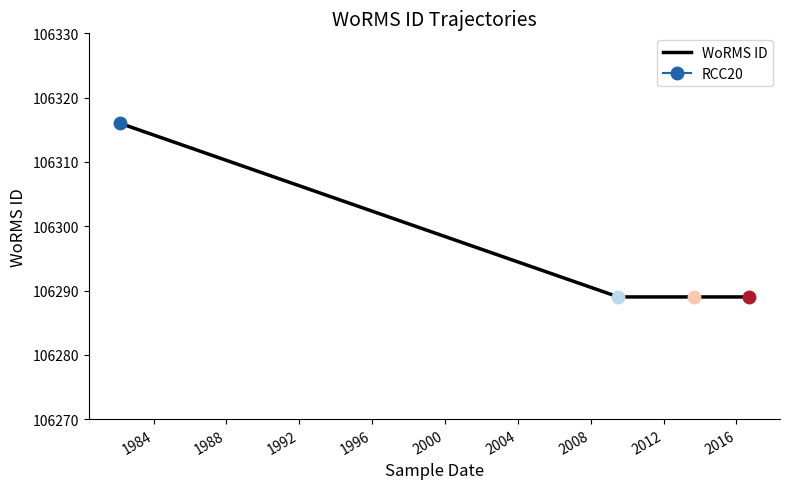

True or false: WoRMS ID has more than 2 interior local peaks.

False